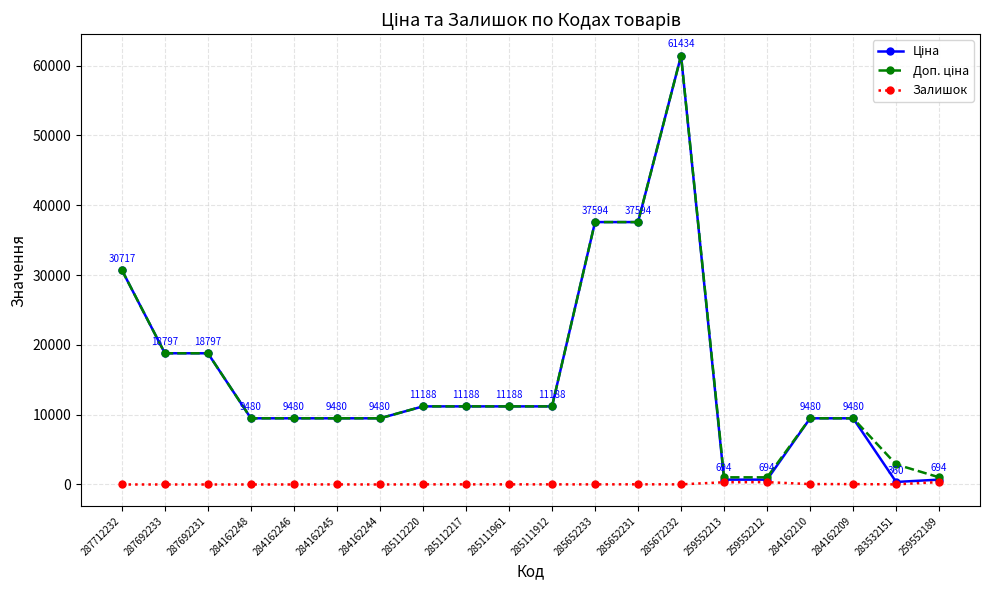

What is the label of the 6th point from the right?

259552213